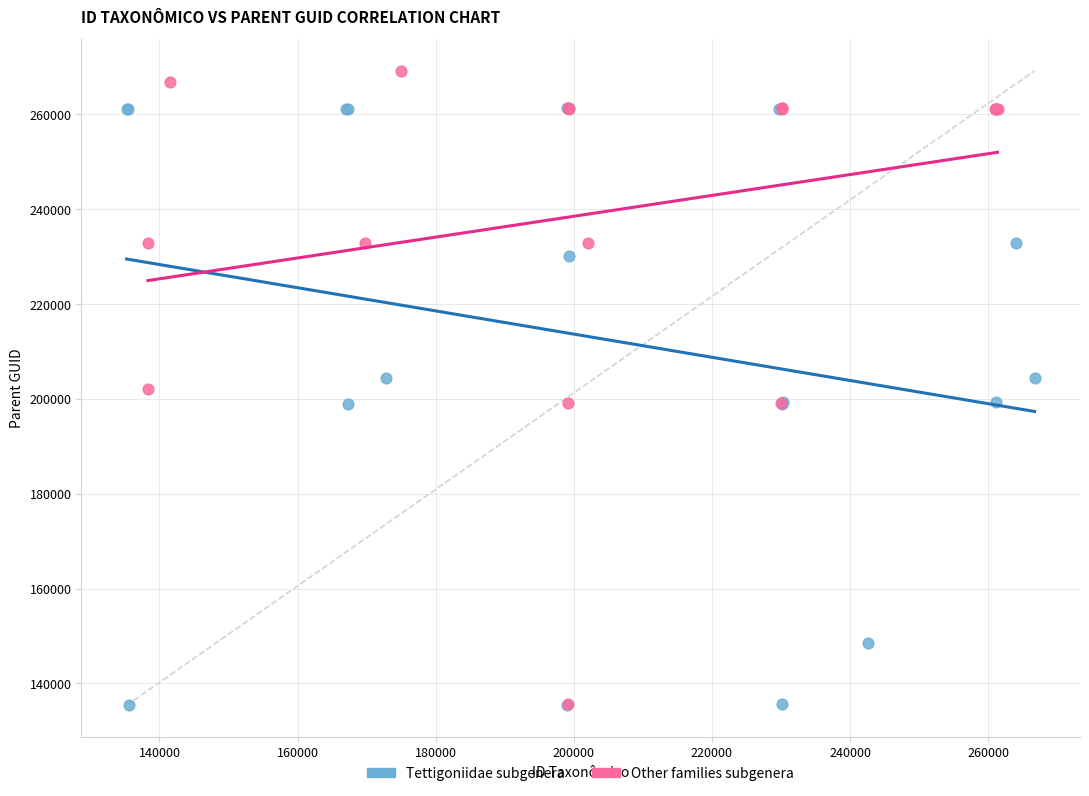

Which series reaches the maximum Y coordinate?

Other families subgenera